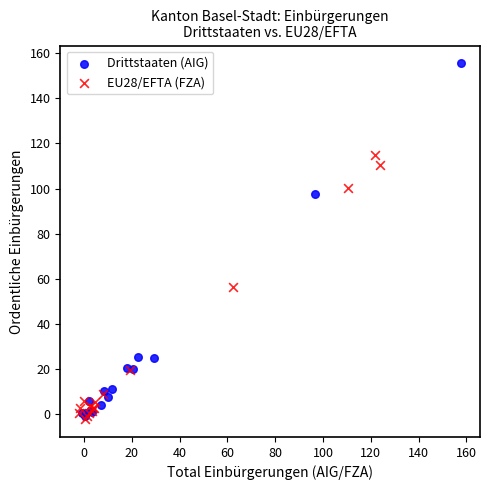

Which series reaches the maximum Y coordinate?

Drittstaaten (AIG)